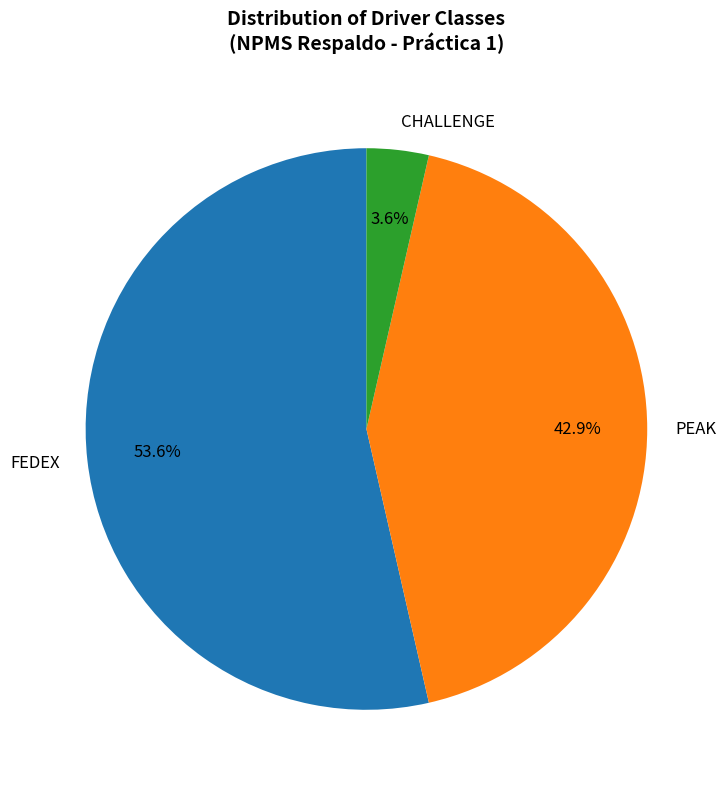

What is the ratio of the value at PEAK to the value at FEDEX?

0.8